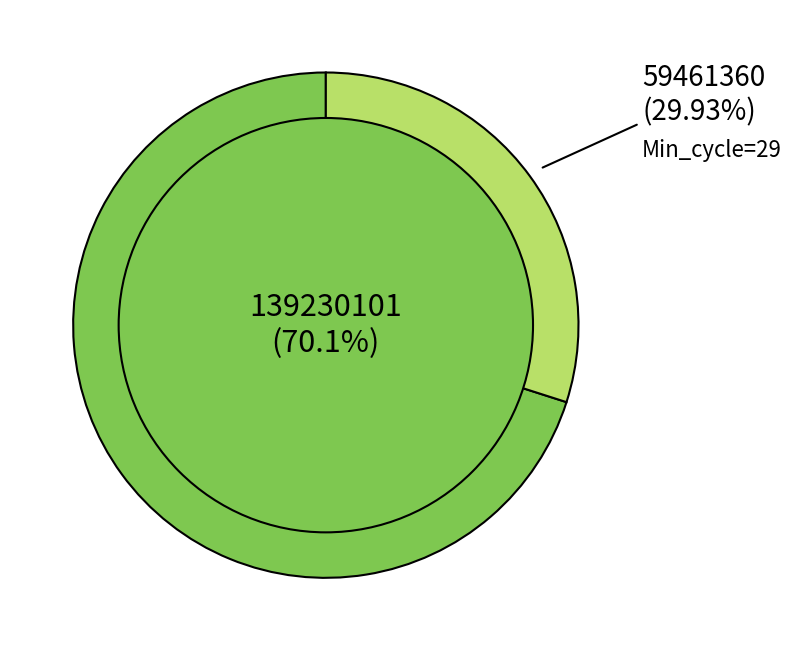

Is it true that 29 is 8% of the pie?

False